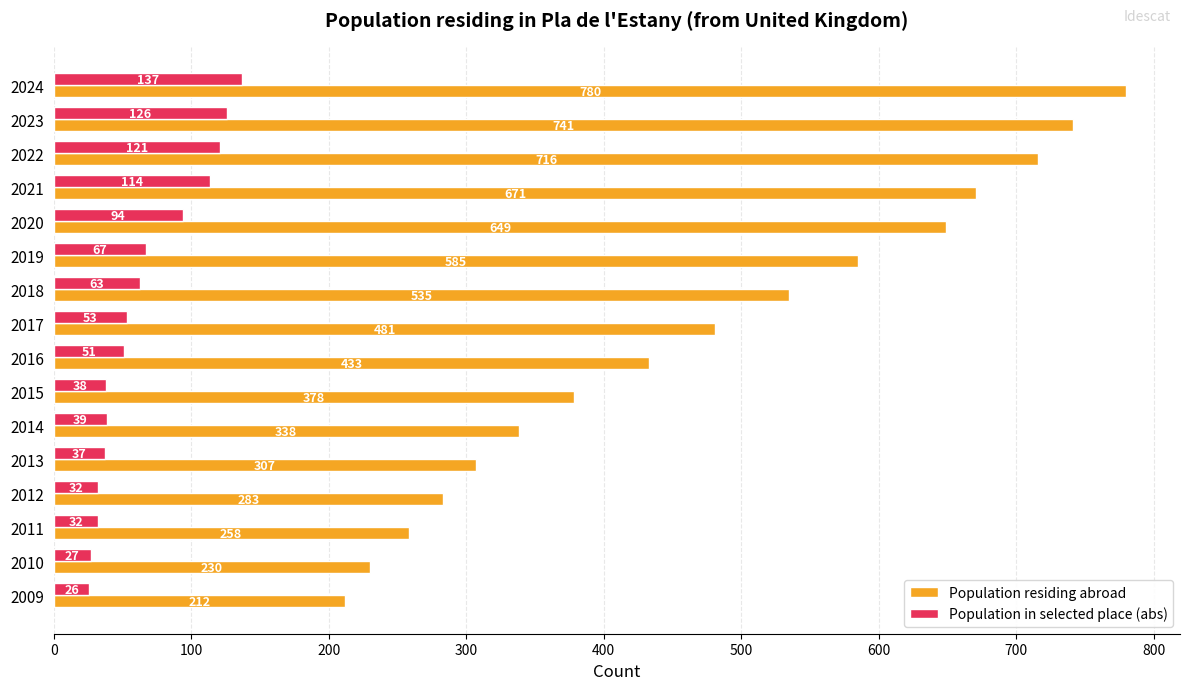

At which category does the chart reach its peak across all series?

2024